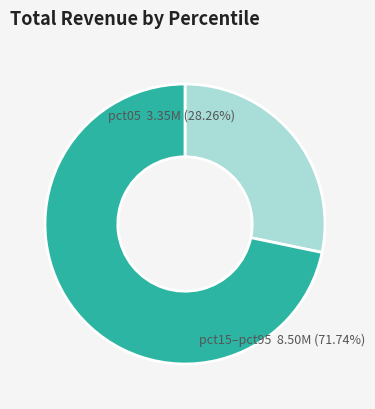

The pct65 slice represents 1% of the pie. True or false?

False